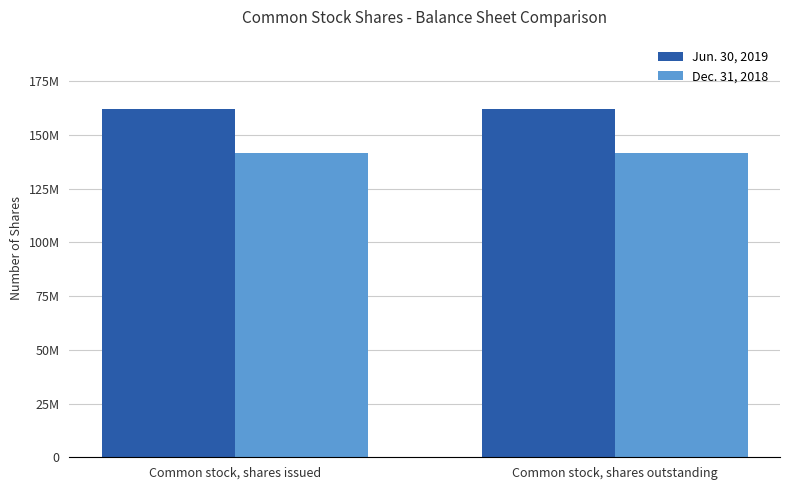

Does the chart contain stacked bars?

No